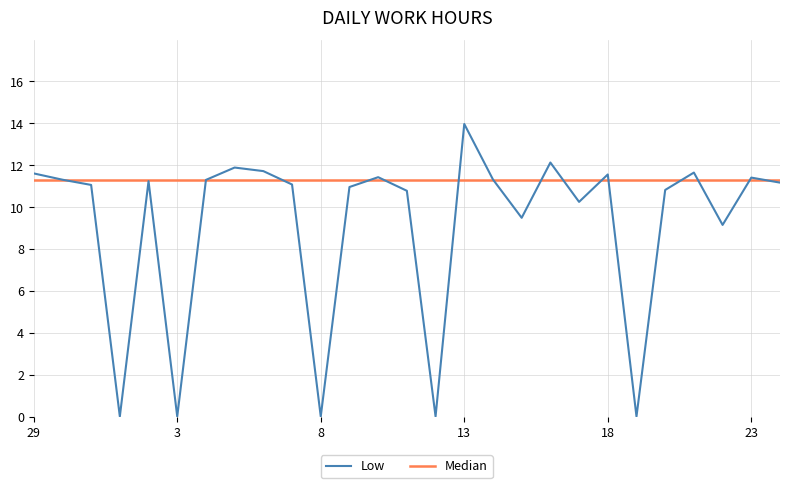

Is it true that the value at 24 is 16.6?

False